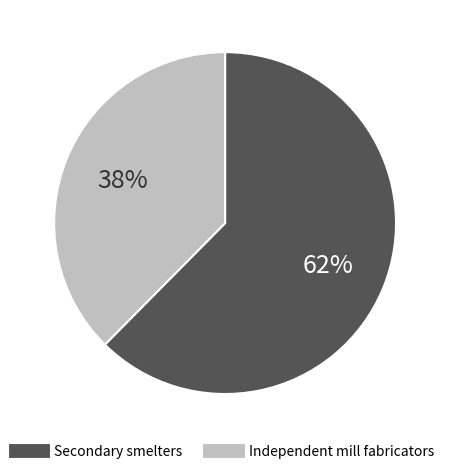

How many slices are in this pie chart?

2